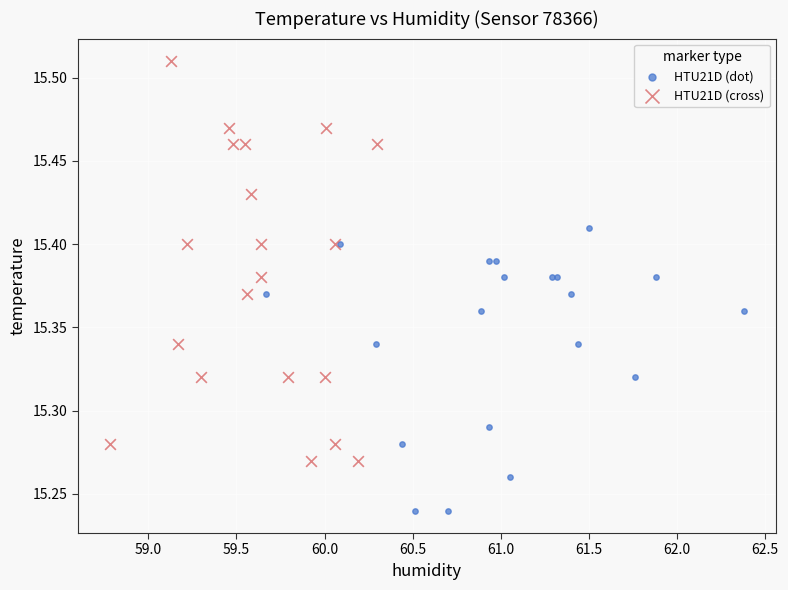

Which series contains the highest Y value?

HTU21D (cross)